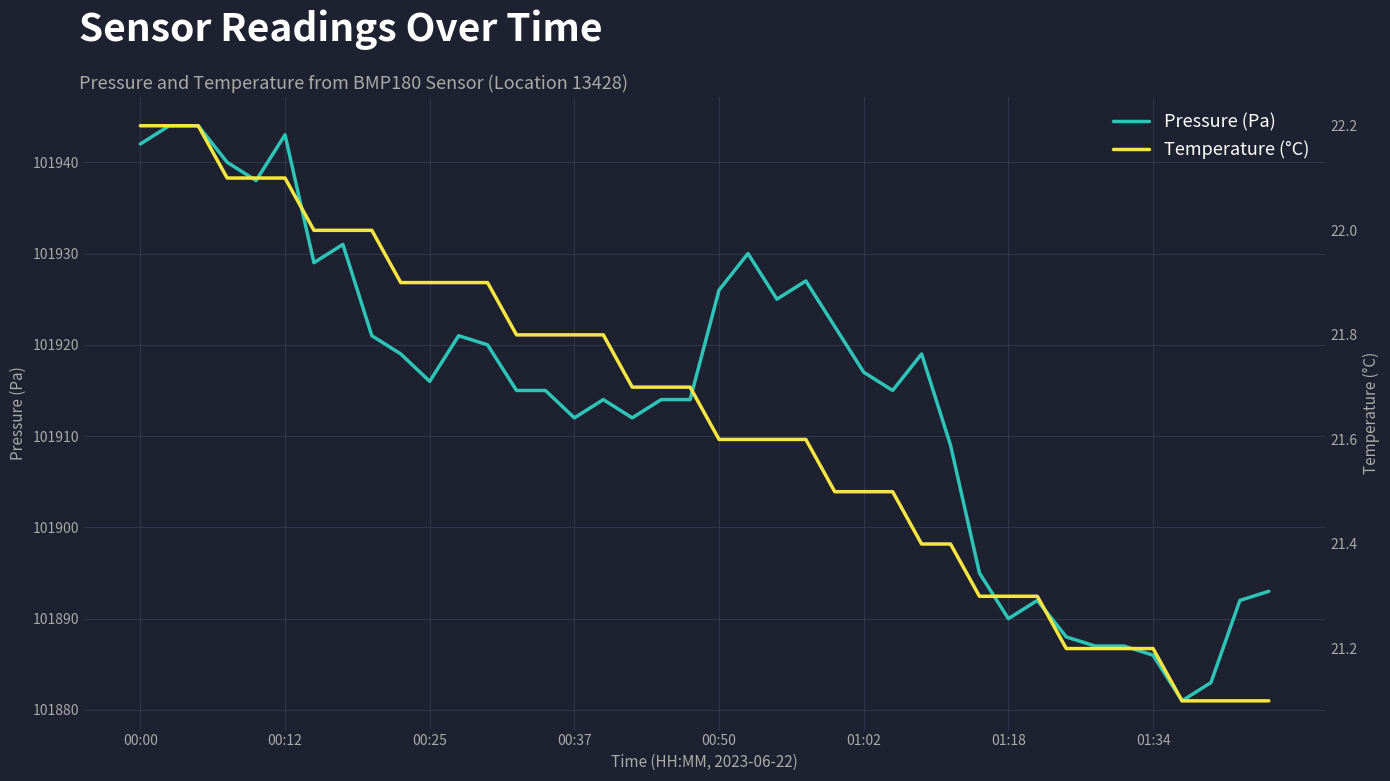

The value of pressure at 8 is 41840.4. True or false?

False